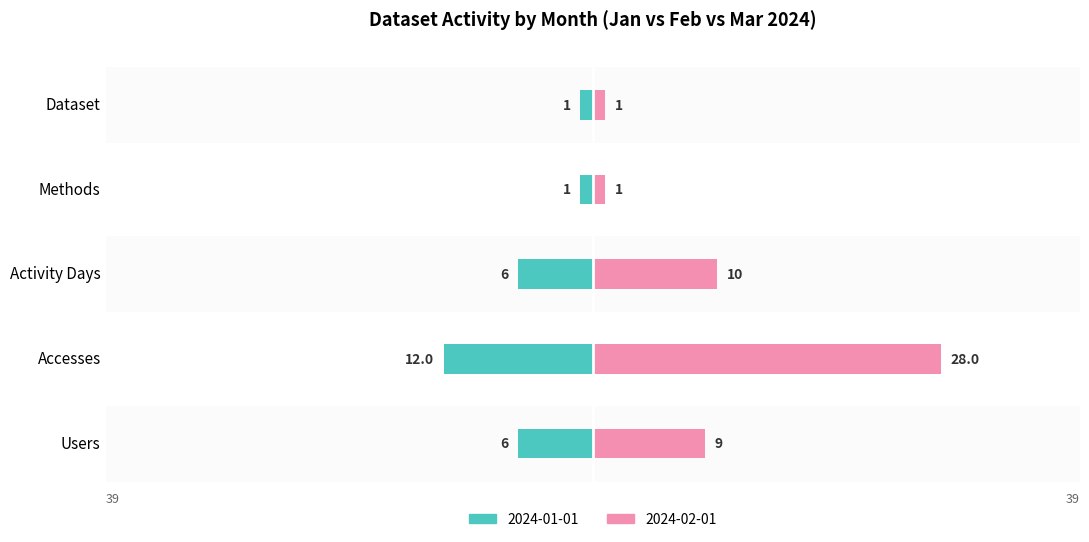

Reading right to left, what are all the values shown in this chart?

2024-01-01: Dataset=-1	Methods=-1	Activity Days=-6	Accesses=-12	Users=-6
2024-02-01: Dataset=1	Methods=1	Activity Days=10	Accesses=28	Users=9